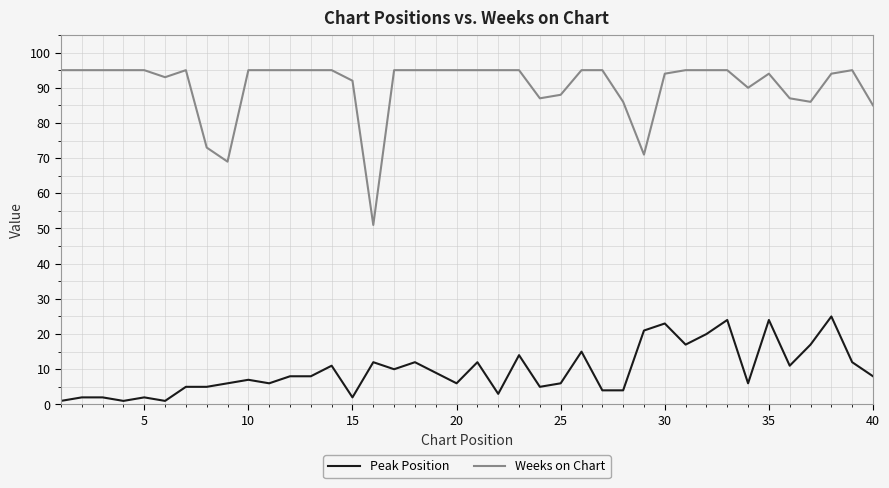

Which series has the largest total across all categories?

Weeks on Chart